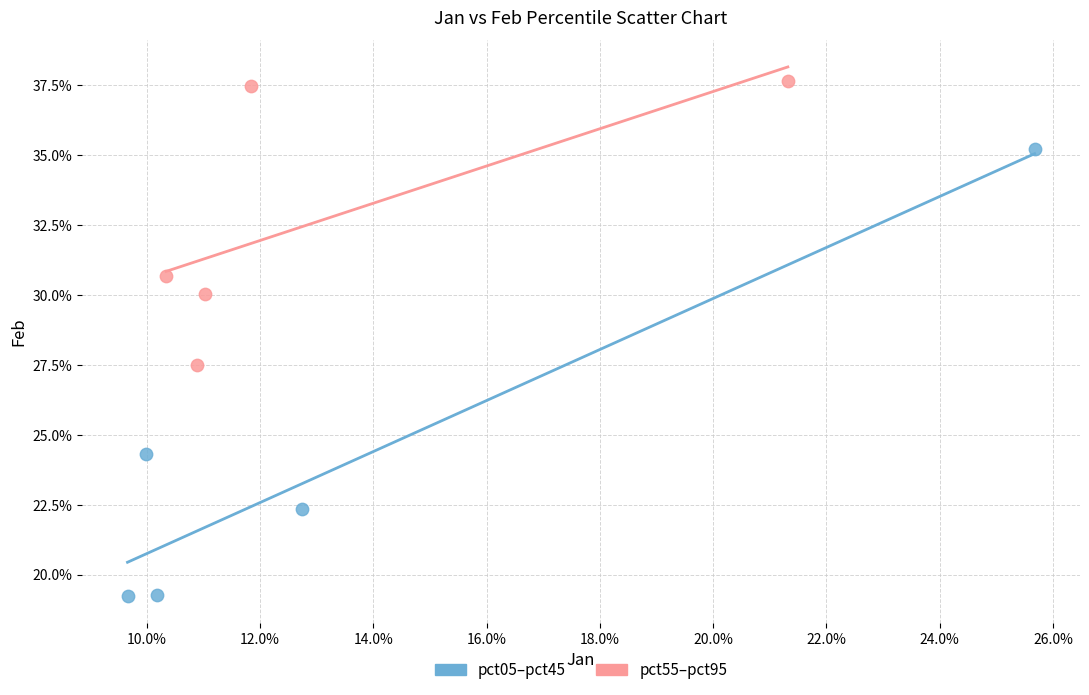

What are all the series names shown in the legend?

pct05–pct45, pct55–pct95